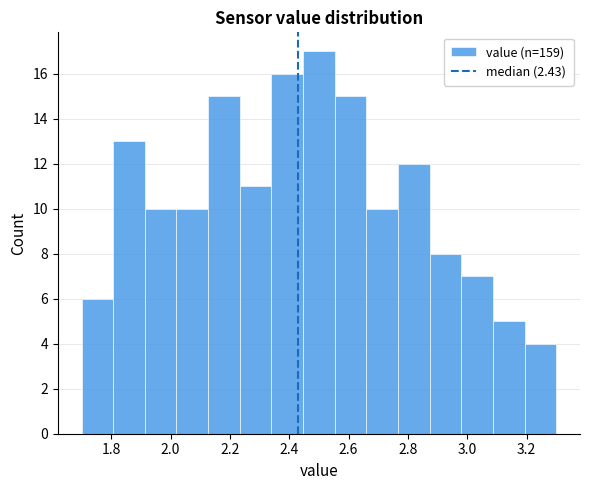

Which range on the x-axis has the tallest bar?

2.44 to 2.56